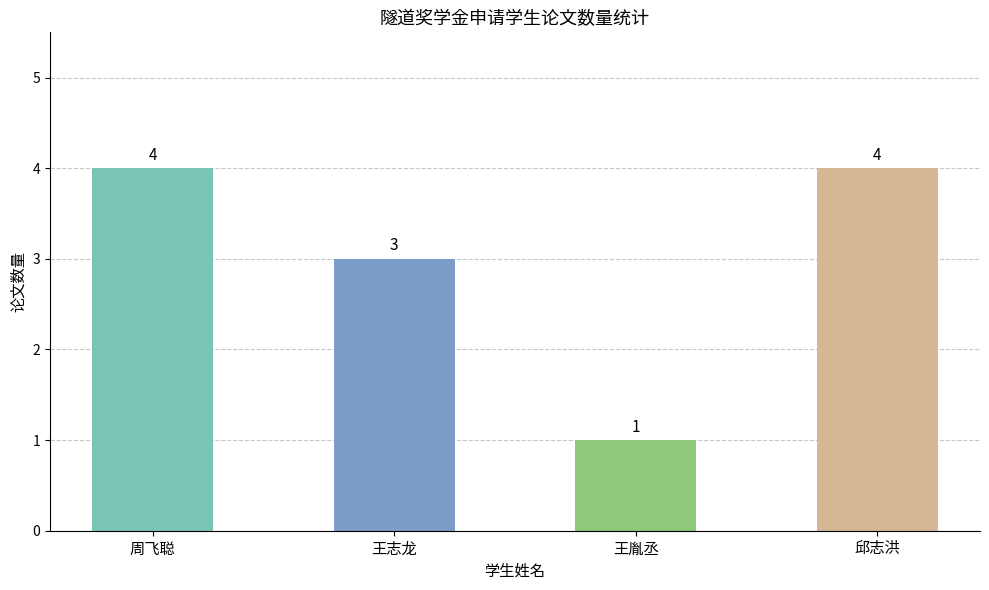

What is the label of the 3rd bar from the left?

王胤丞